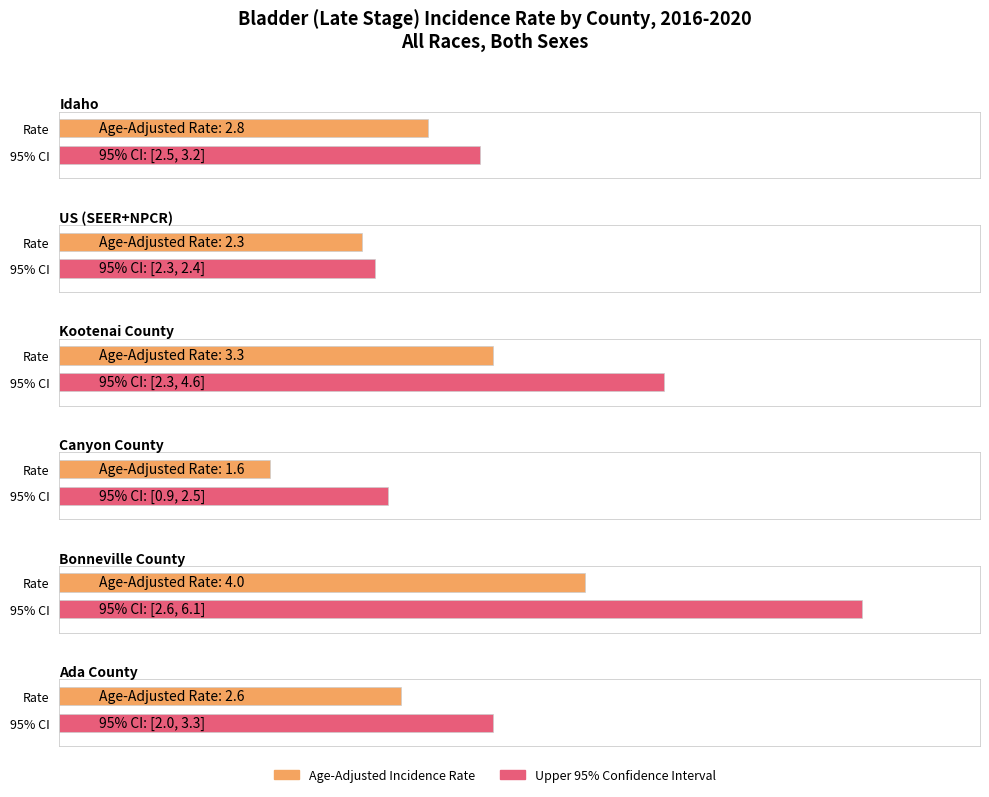

What is the value of the Upper 95% CI bar at the 1st from the left?

3.2